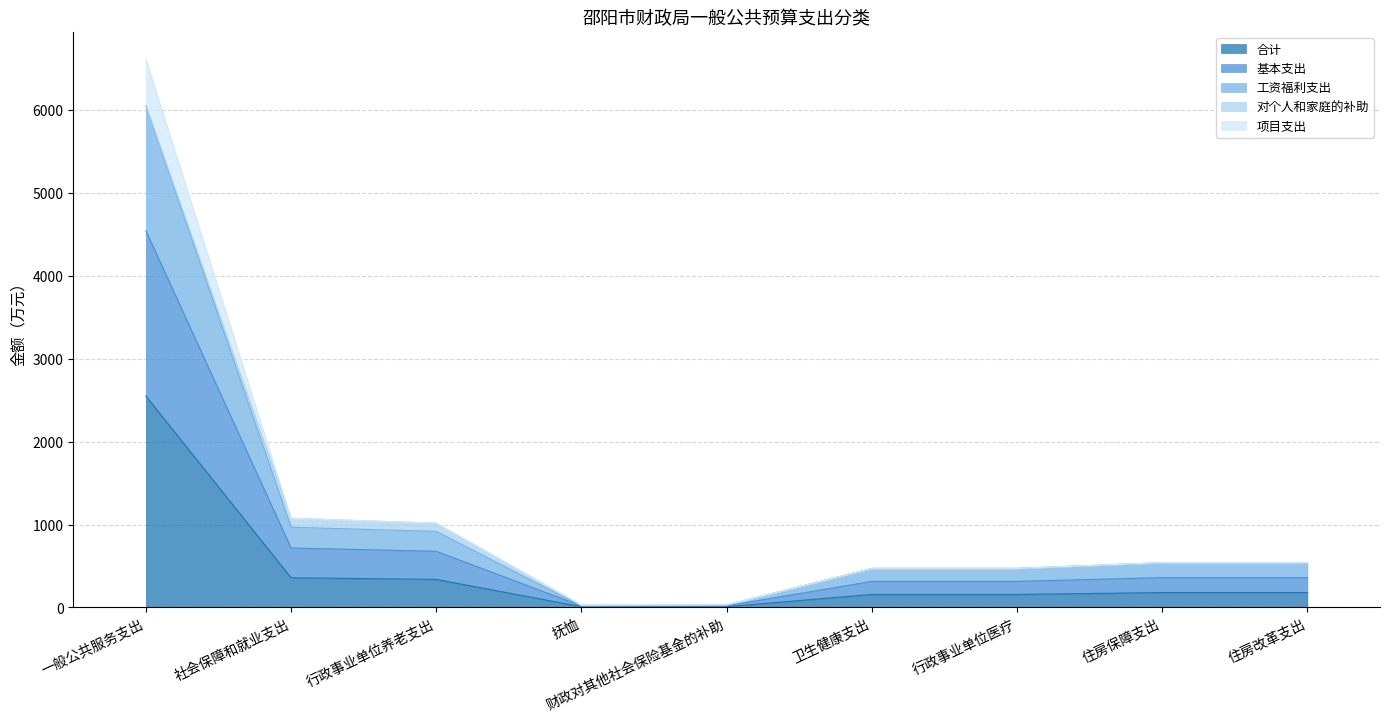

What is the total value across all series at 卫生健康支出?

471.9